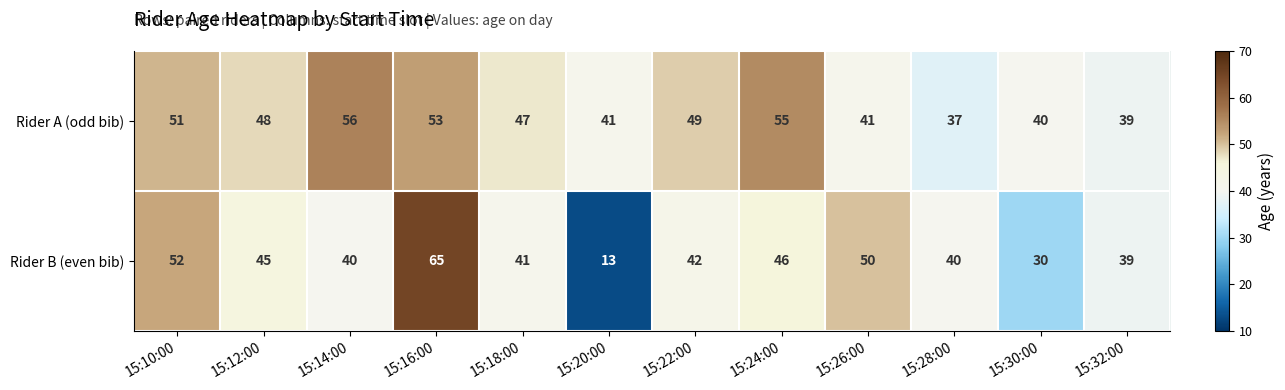

List the series in order of their peak value, lowest first.

Rider A (odd bib), Rider B (even bib)